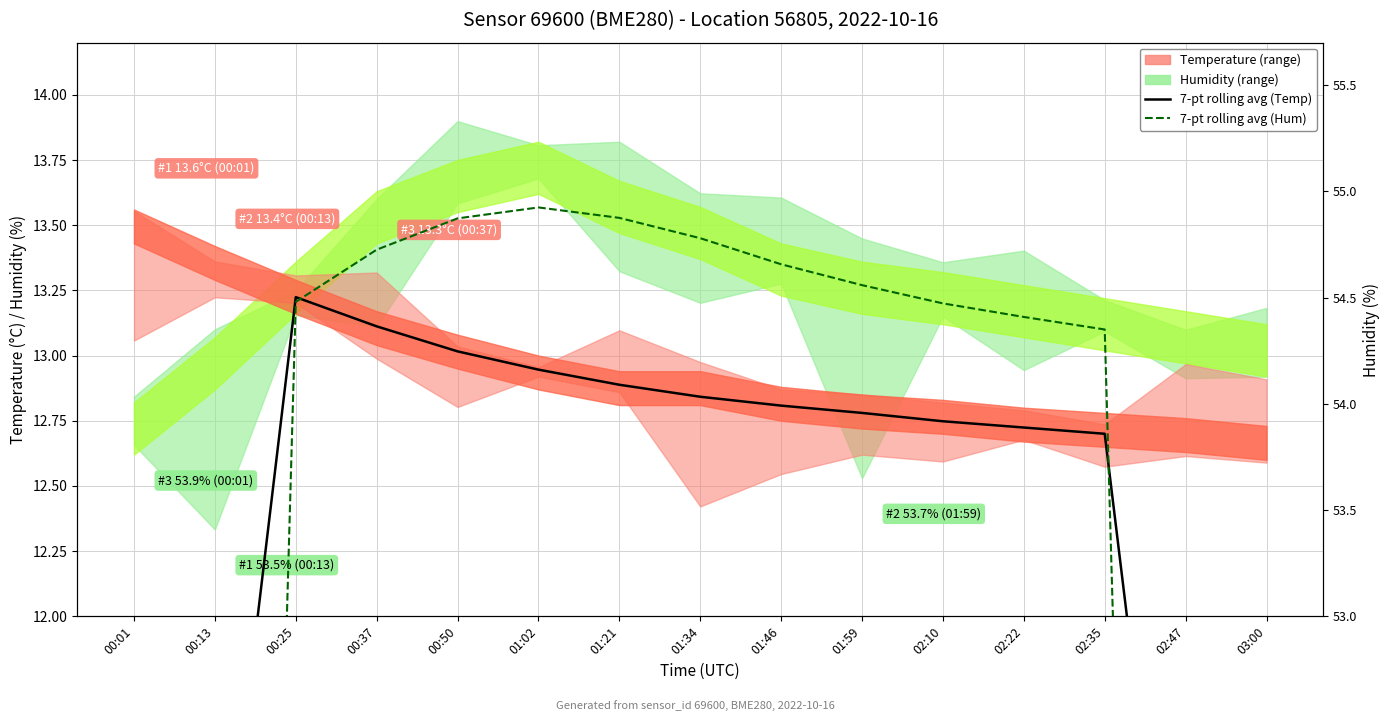

What position from the right is 00:13?

14